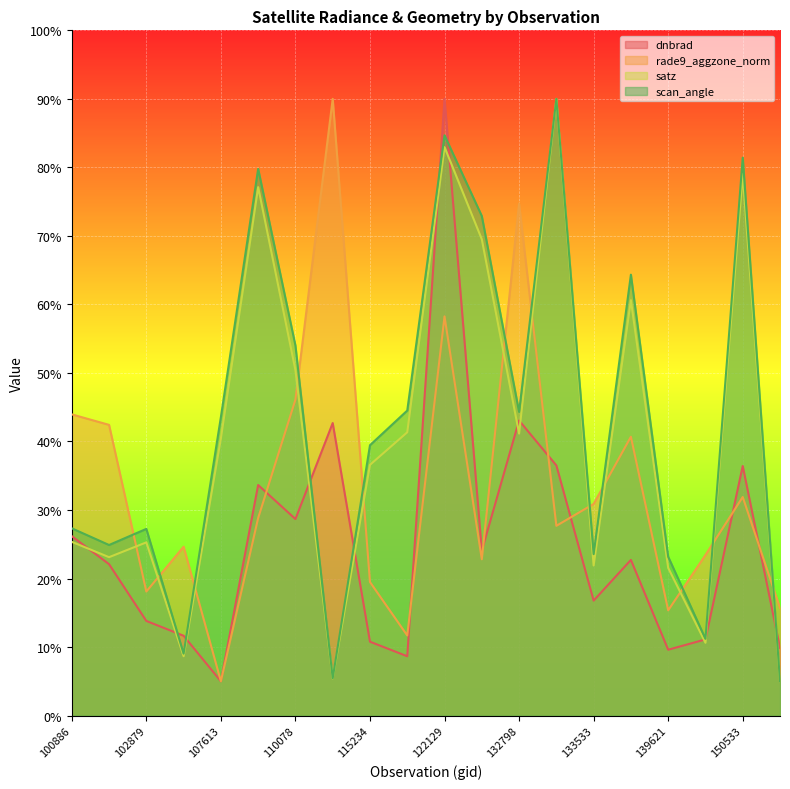

How many series are shown in this chart?

4